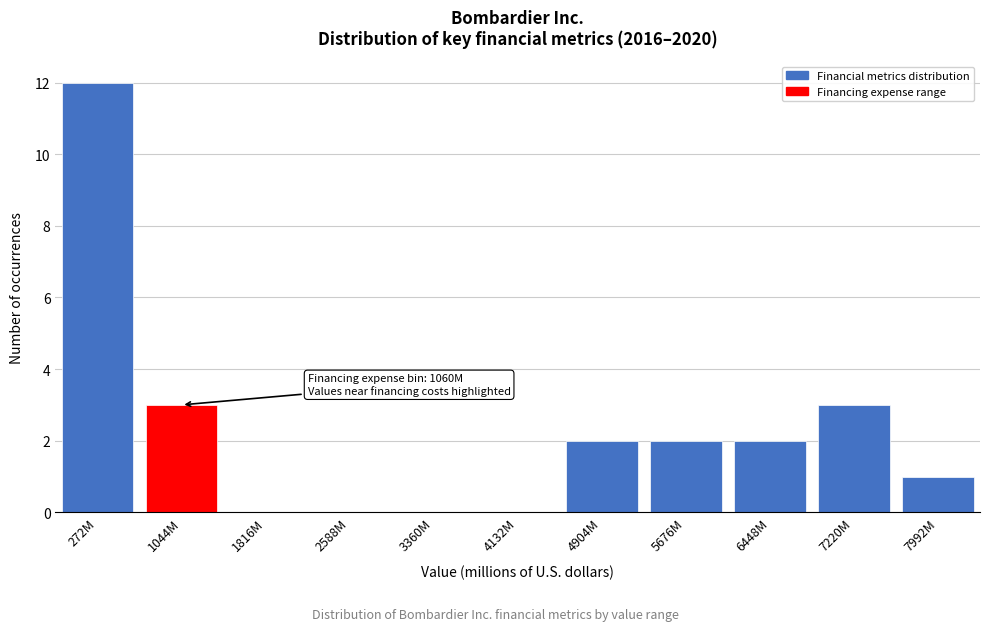

Reading right to left, transcribe all the data shown in this chart.

7992M=1	7220M=3	6448M=2	5676M=2	4904M=2	4132M=0	3360M=0	2588M=0	1816M=0	1044M=3	272M=12